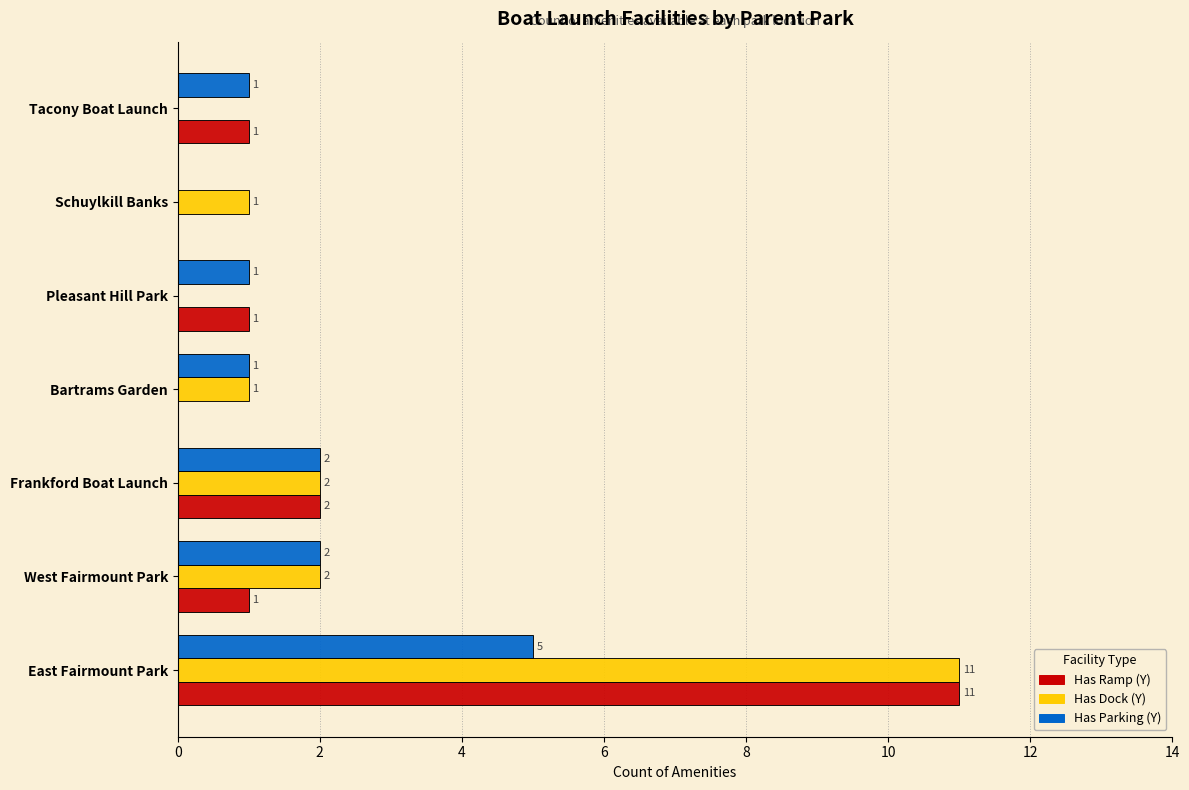

Which series has the largest total across all categories?

Has Dock (Y)